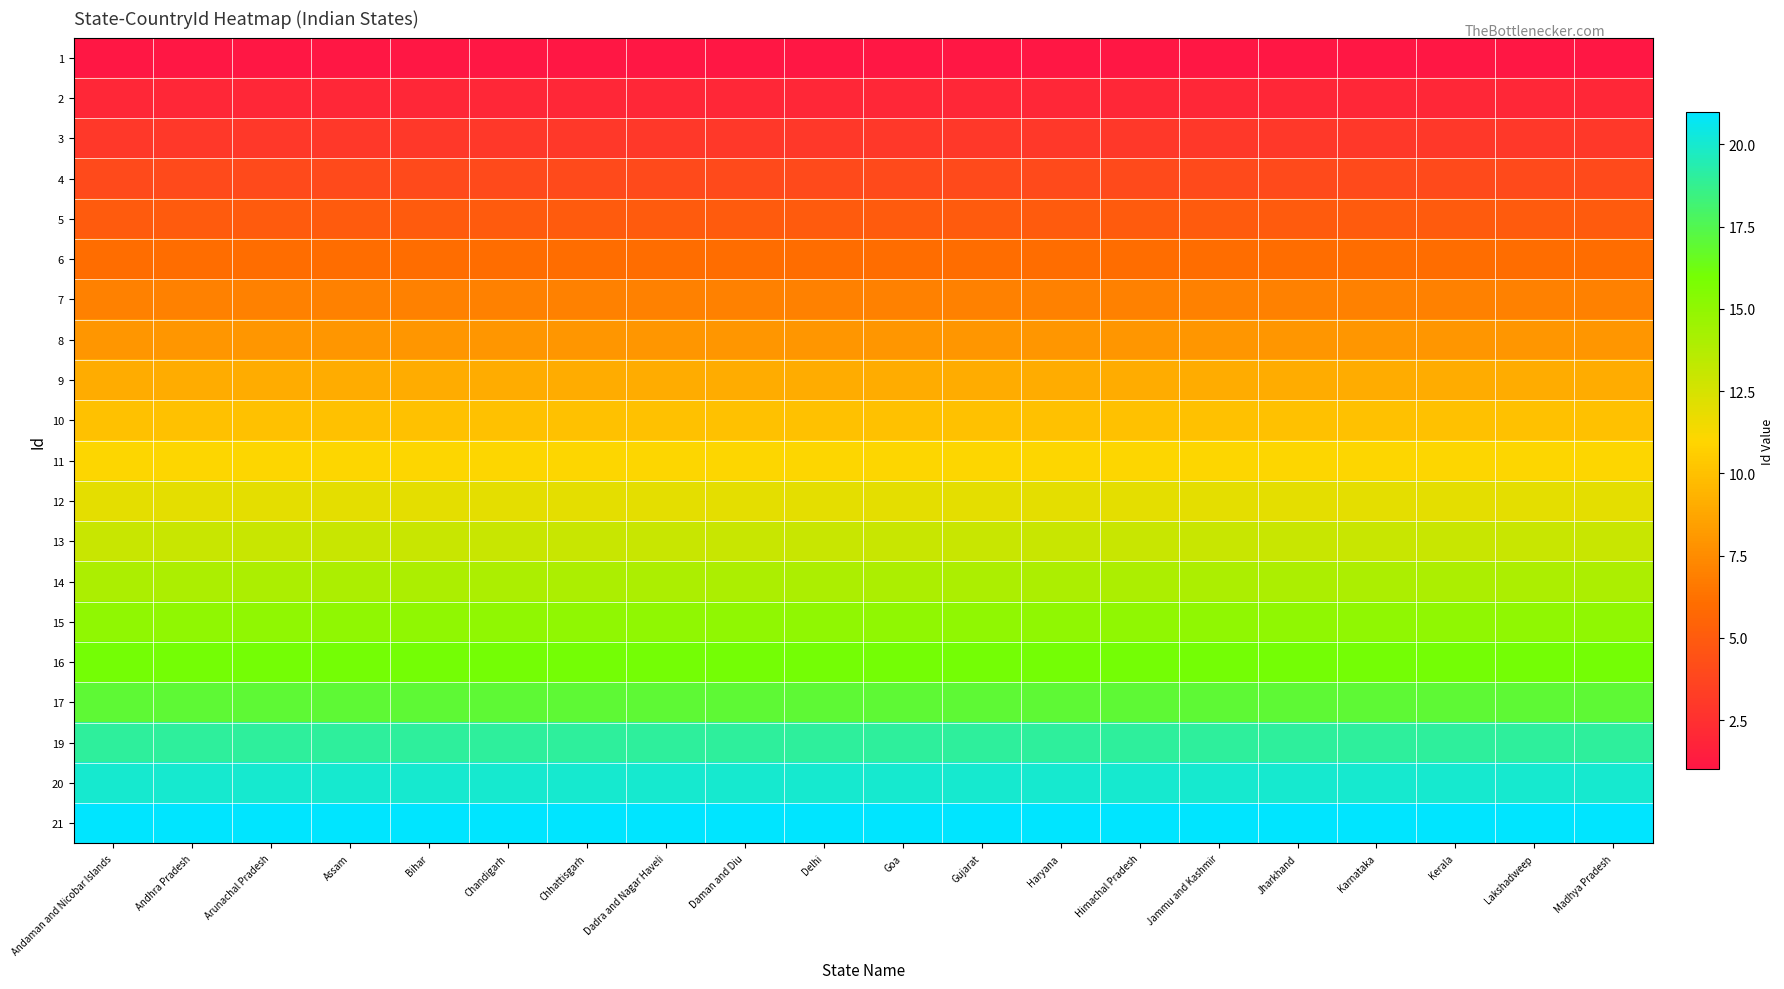

Count the number of data series in this chart.

20